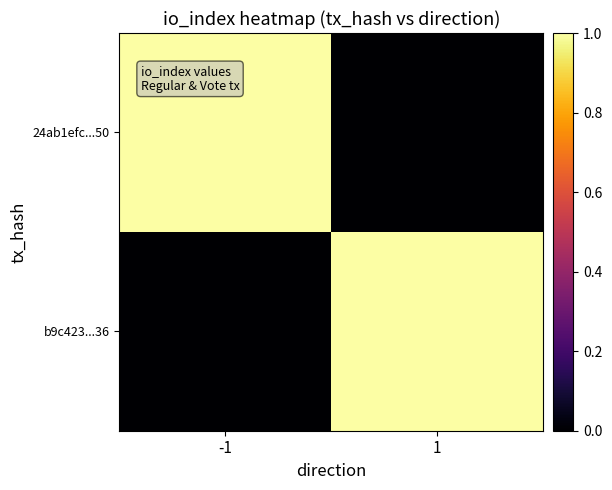

What is the spread (max minus min) of values at 1?

416